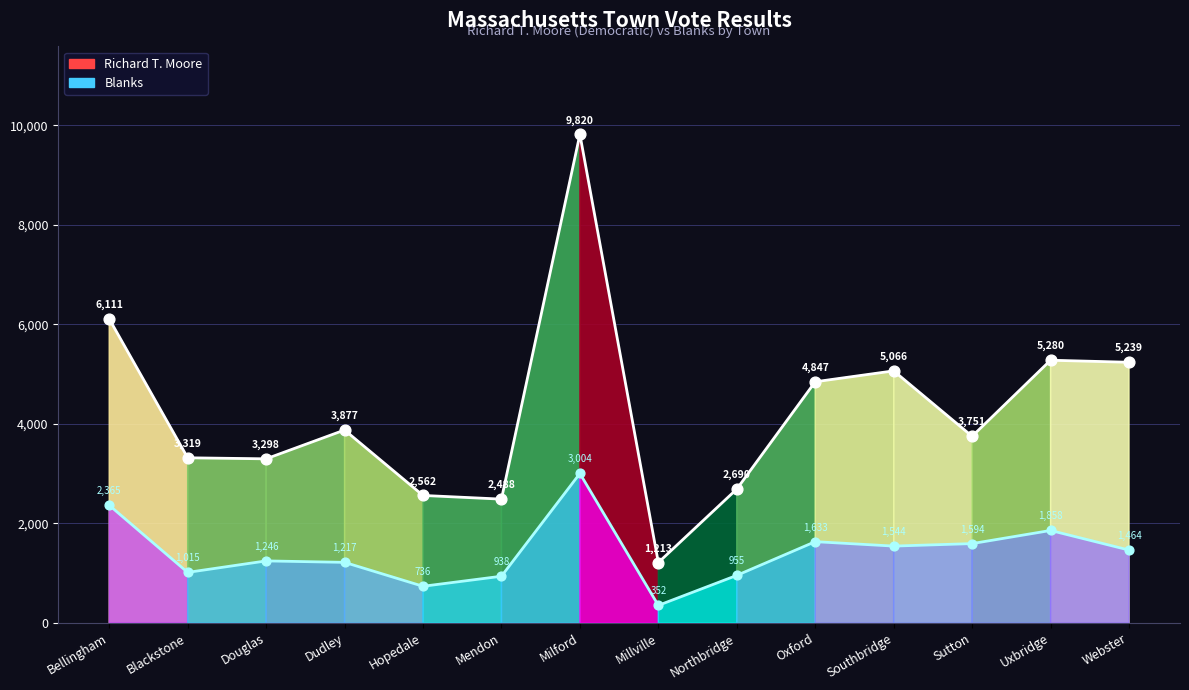

What are all the series names shown in the legend?

Richard T. Moore, Blanks